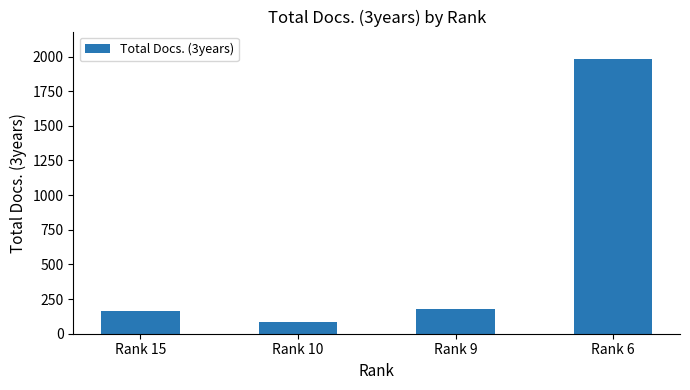

What is the approximate value at Rank 15?

164